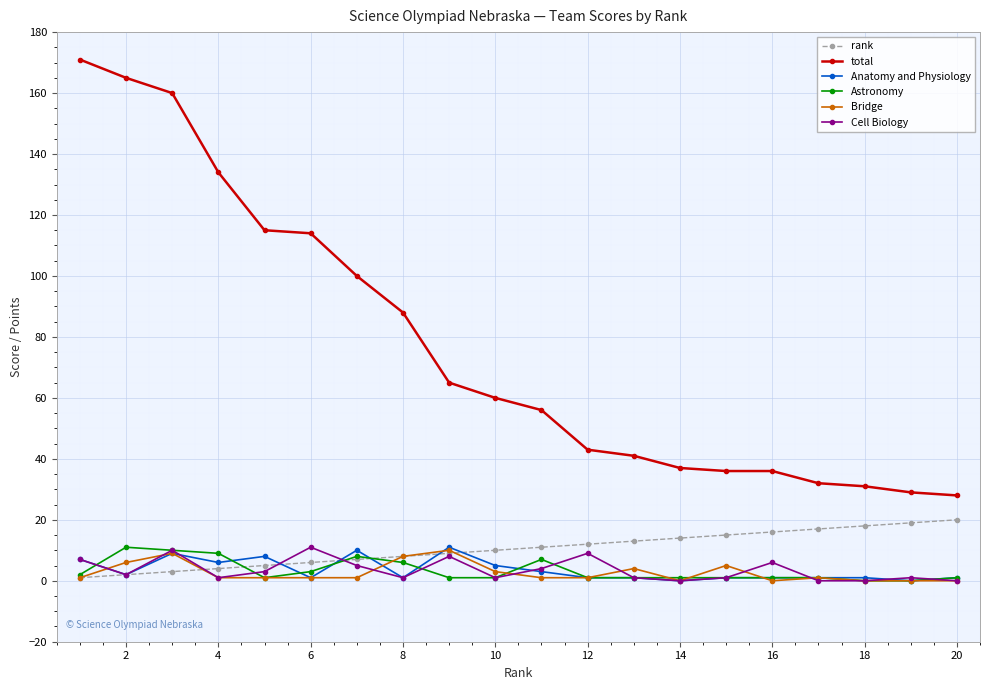

Which series has the largest total across all categories?

total